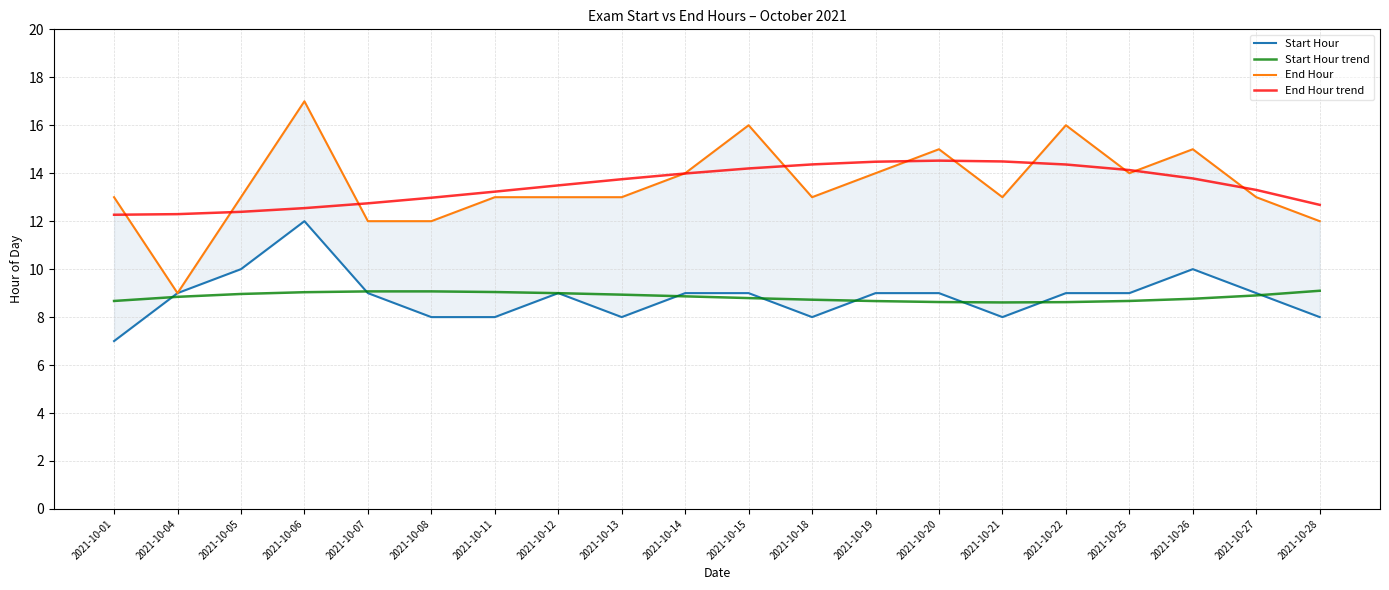

What is the approximate value of End Hour trend at 2021-10-27?

13.3